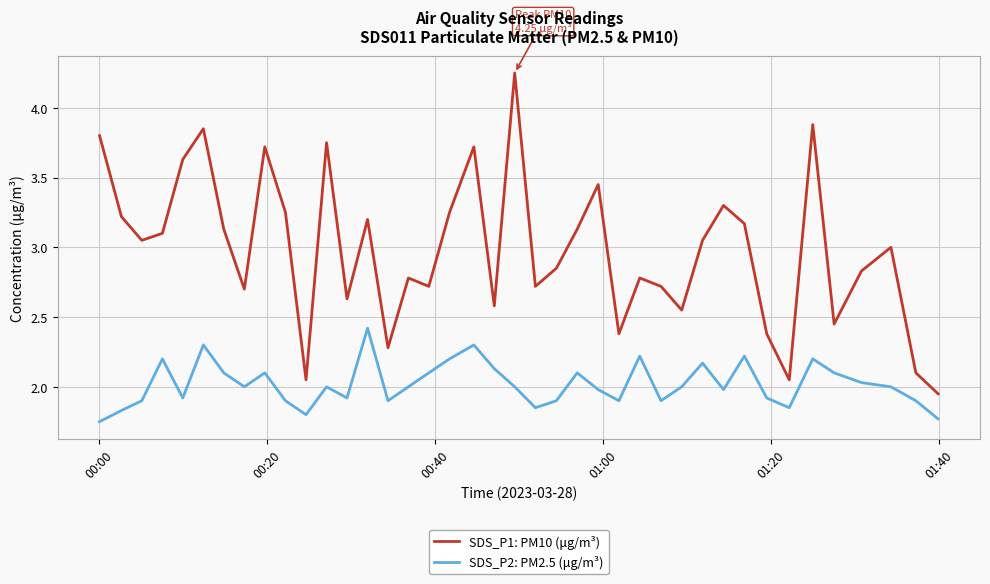

True or false: SDS_P2: PM2.5 (μg/m³) and SDS_P1: PM10 (μg/m³) cross at least once.

False